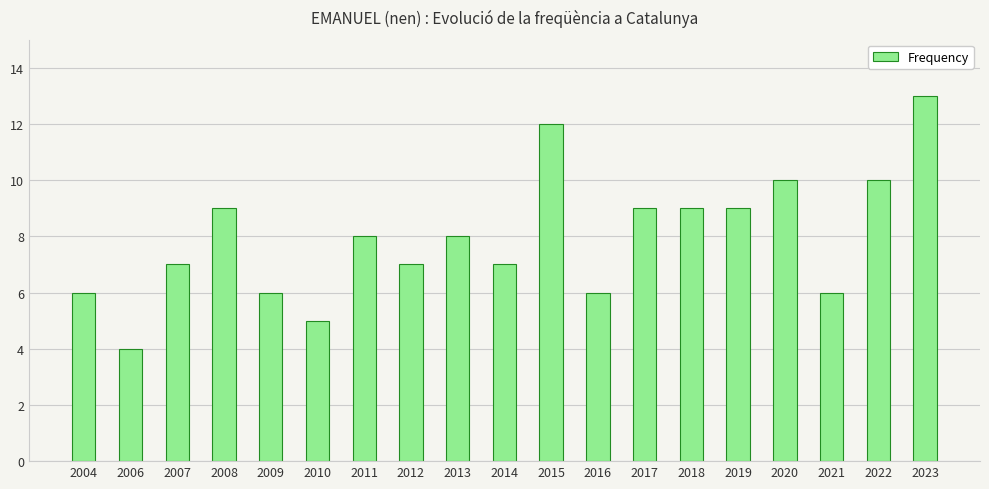

What is the value of the 9th bar from the left?

8